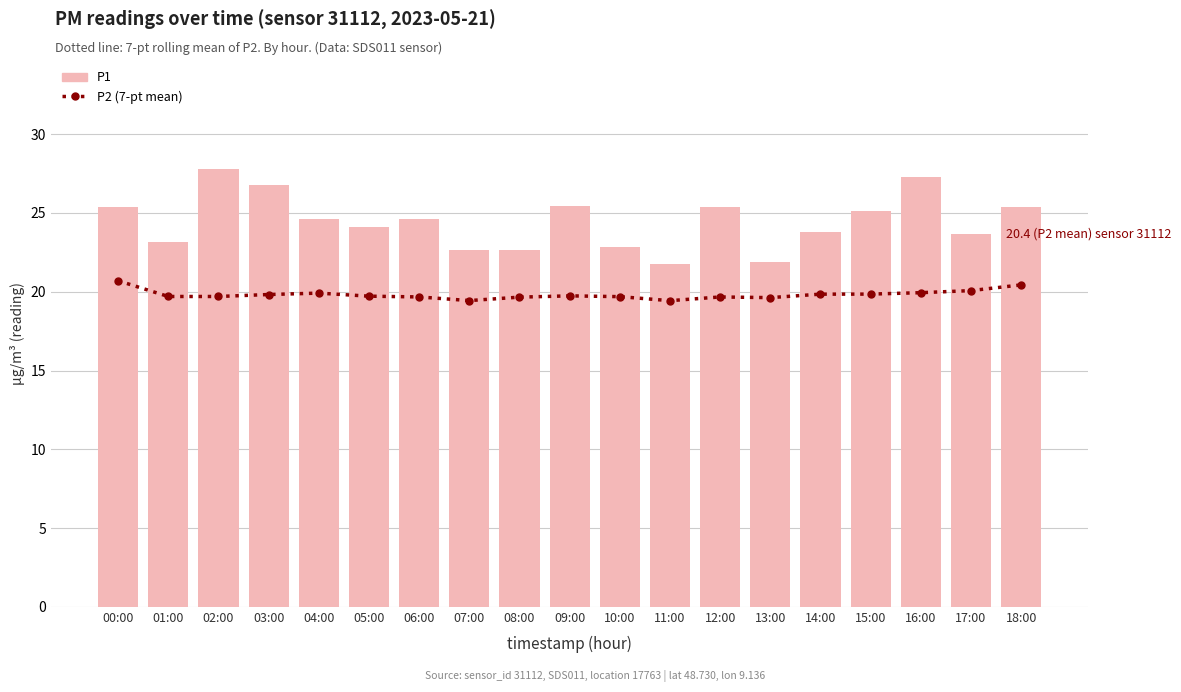

List the labels in order of P2 (7-pt mean) value, largest first.

00:00, 18:00, 17:00, 16:00, 04:00, 15:00, 14:00, 03:00, 09:00, 05:00, 01:00, 02:00, 10:00, 06:00, 12:00, 08:00, 13:00, 07:00, 11:00